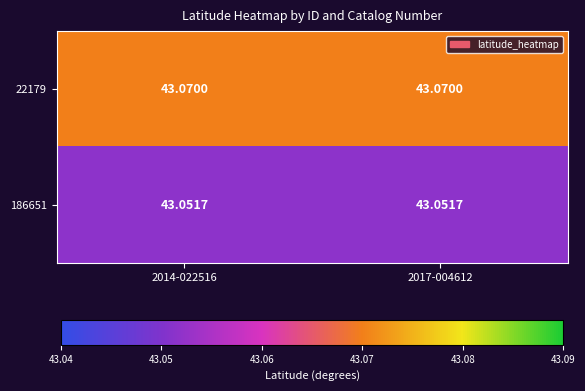

What is the greatest value displayed?

43.1